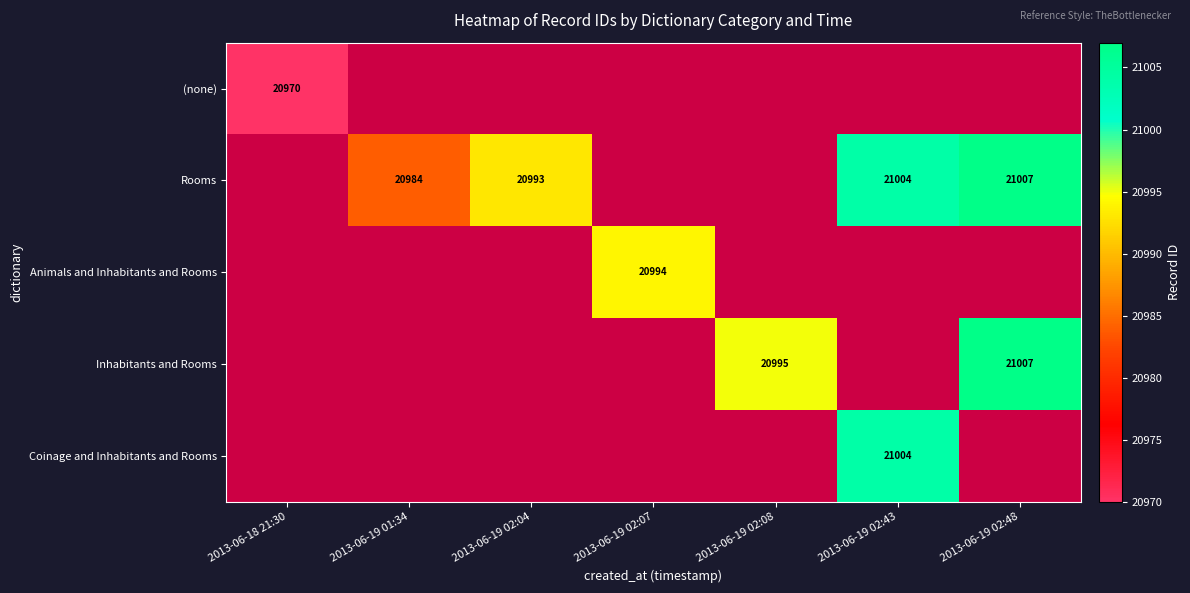

At how many categories does at least one series exceed 20971?

6